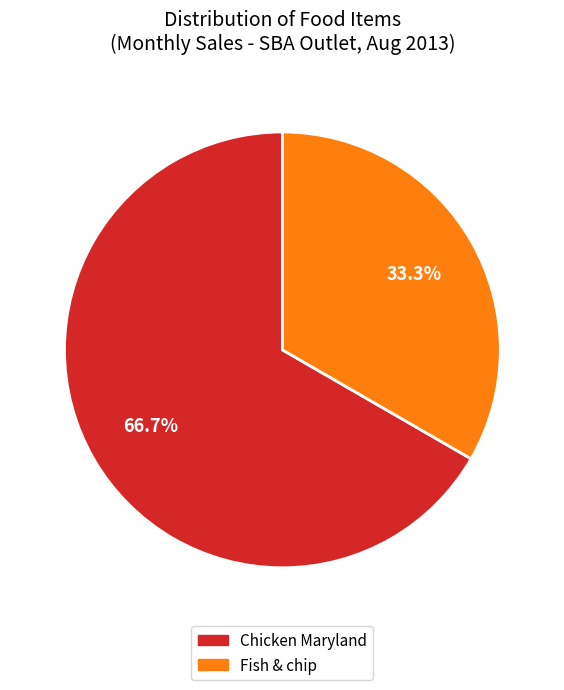

Is there any slice that represents more than half of the pie?

Yes